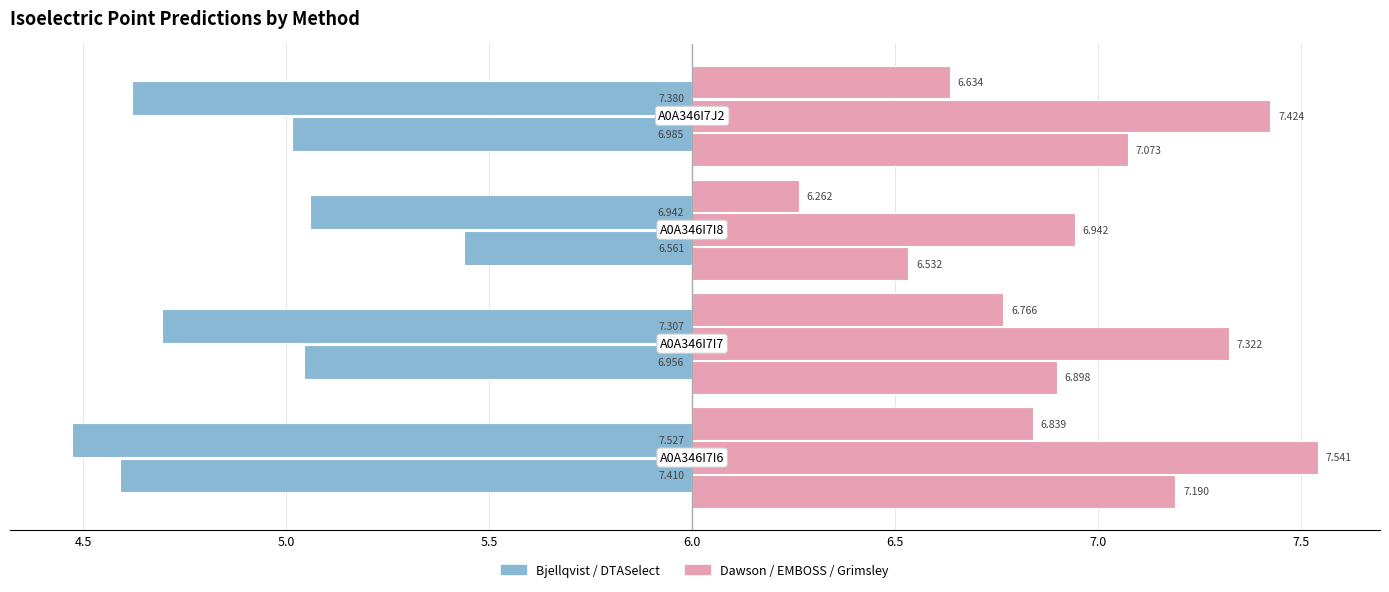

True or false: Bjellqvist has a value of -0.4 at 6.0.

False